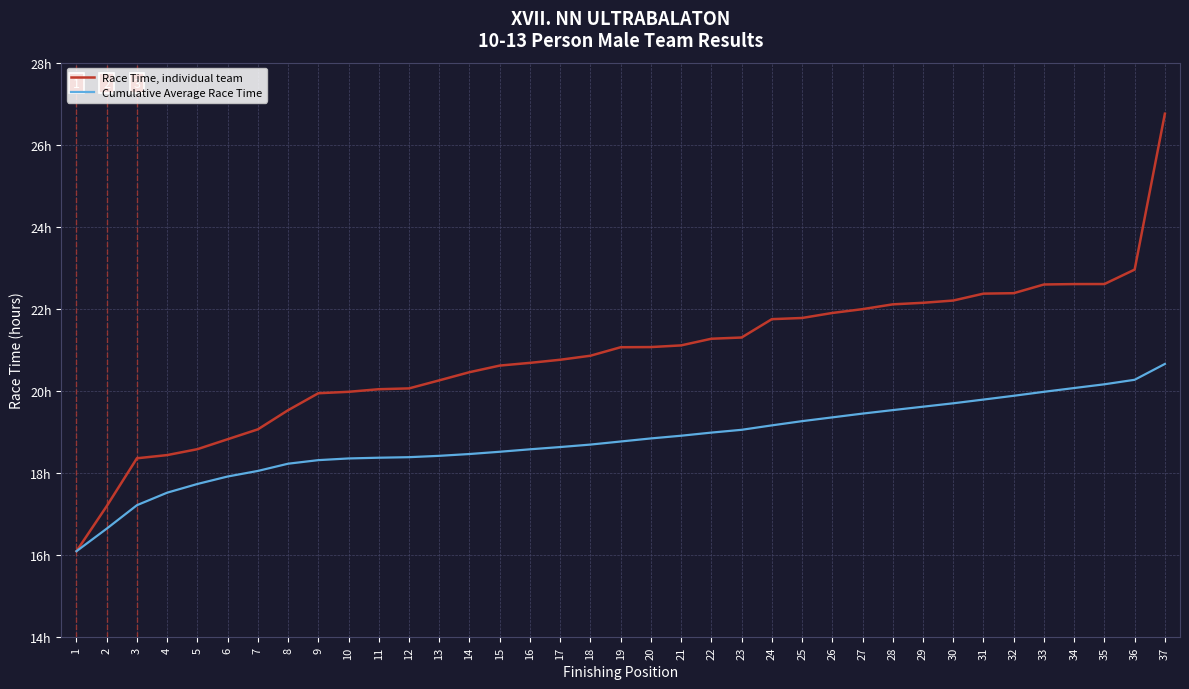

At which label does Race Time, individual team first exceed 21?

19